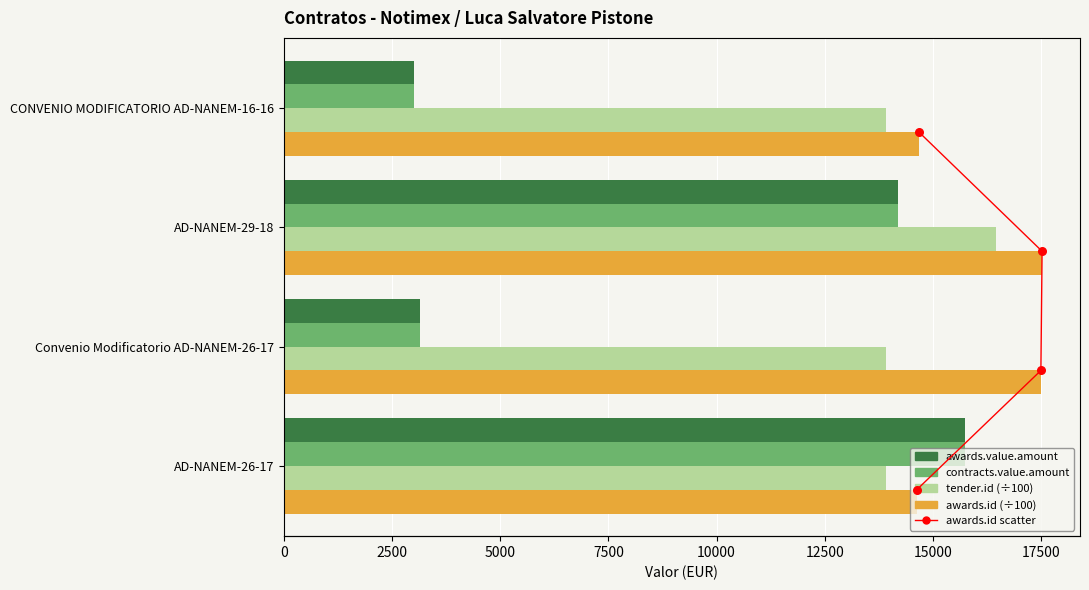

Which series has the widest spread of Y values?

awards.value.amount